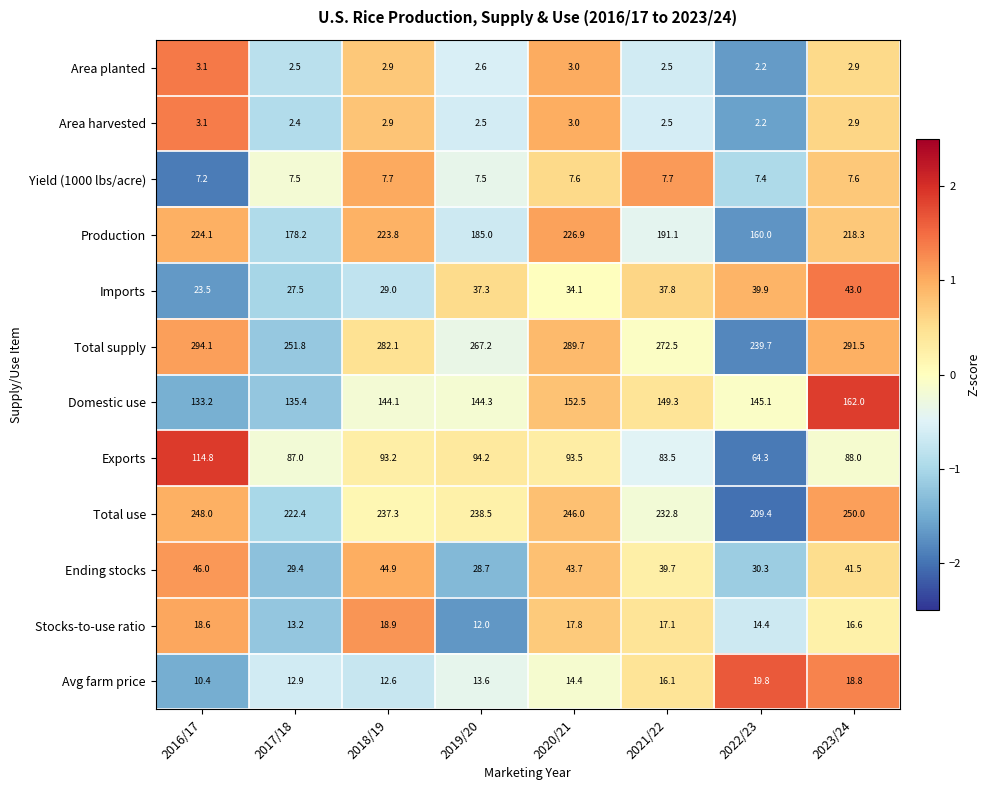

What is the sum of all Imports values?

272.1